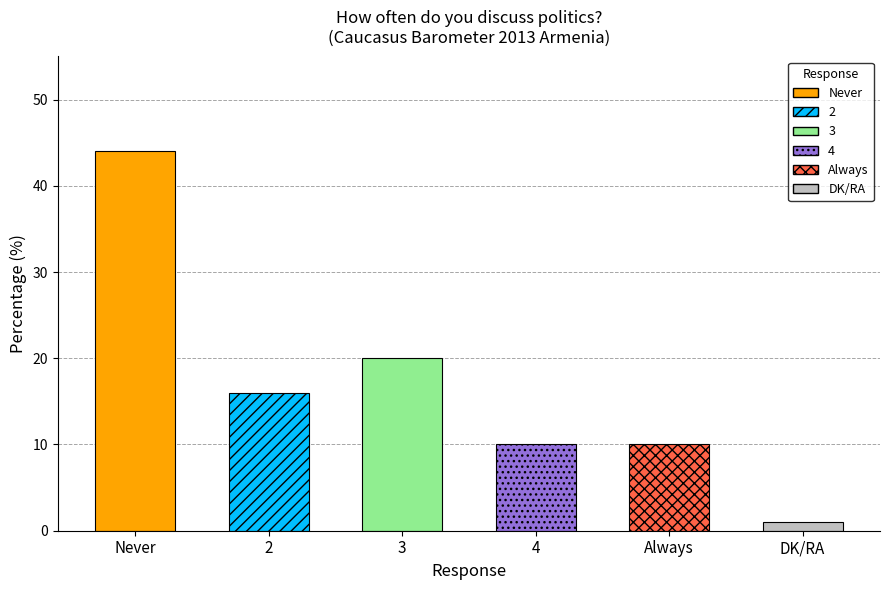

True or false: the data shows 20 at 3.

True